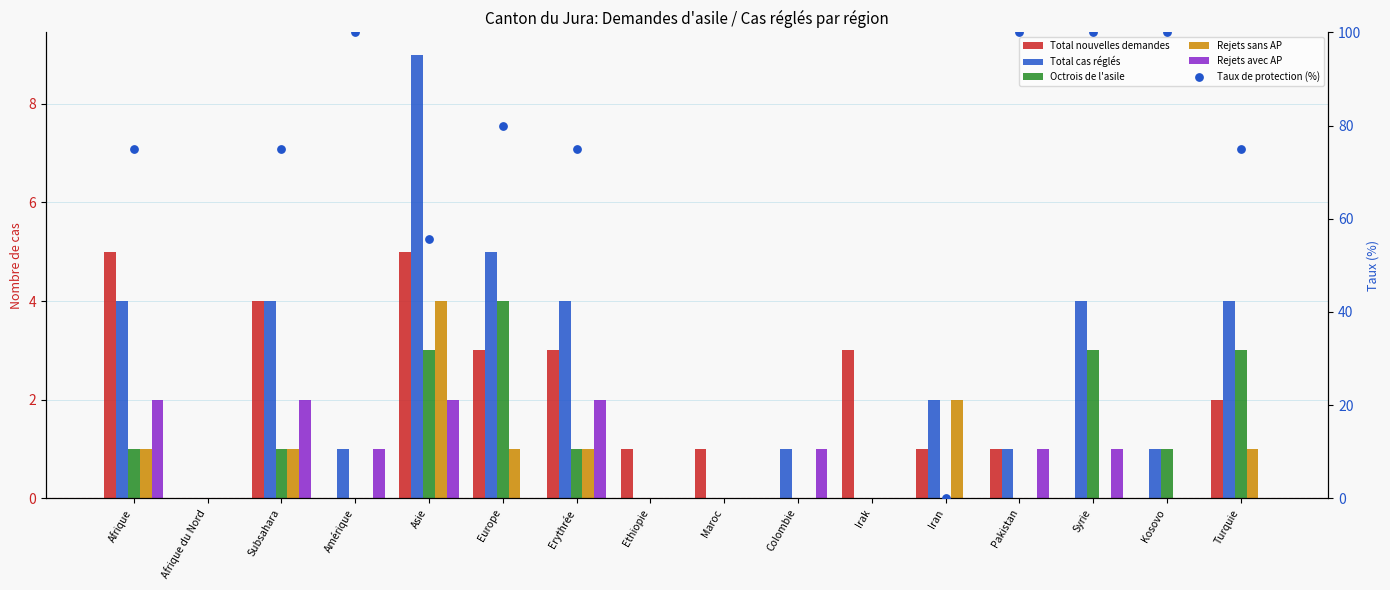

Which series reaches the maximum Y coordinate?

Taux de protection (%)